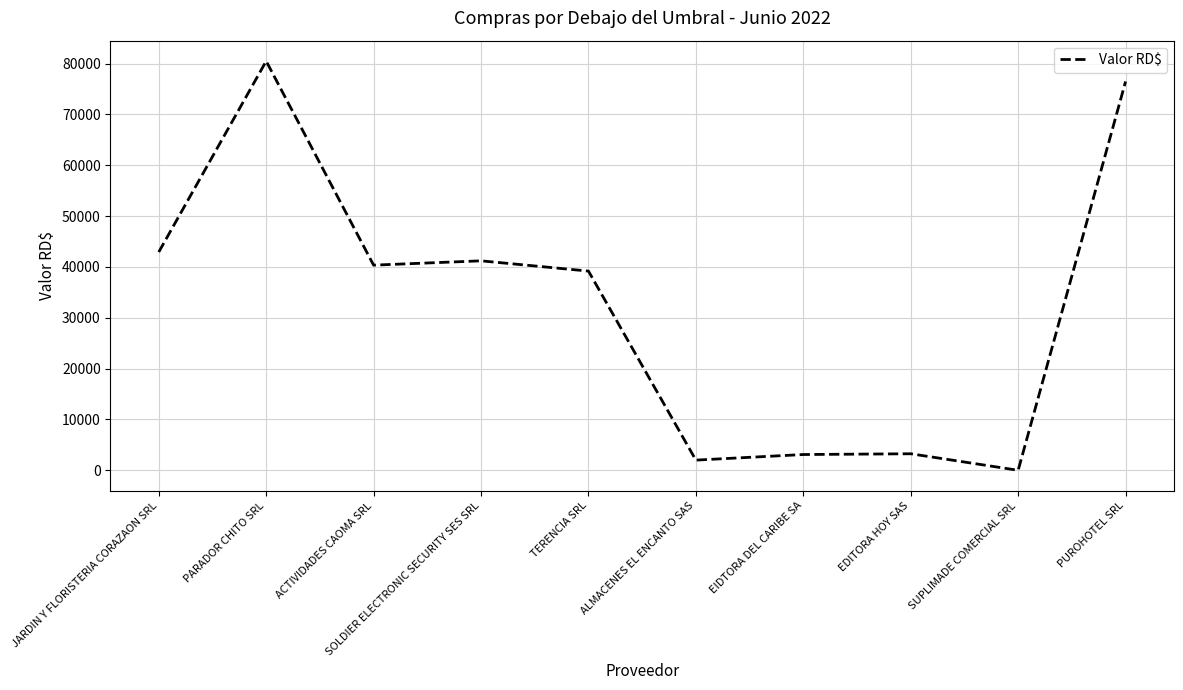

What is the change in value from JARDIN Y FLORISTERIA CORAZAON SRL to PUROHOTEL SRL?

+33544.0